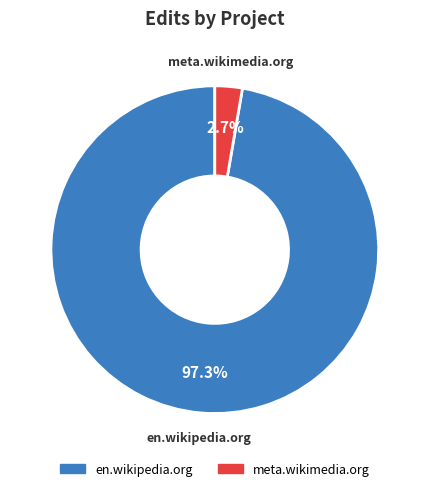

What is the largest slice in the pie chart?

en.wikipedia.org